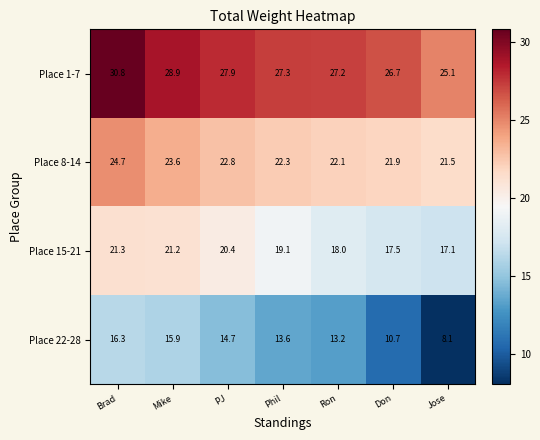

How many data points in Place 15-21 are above 19?

4